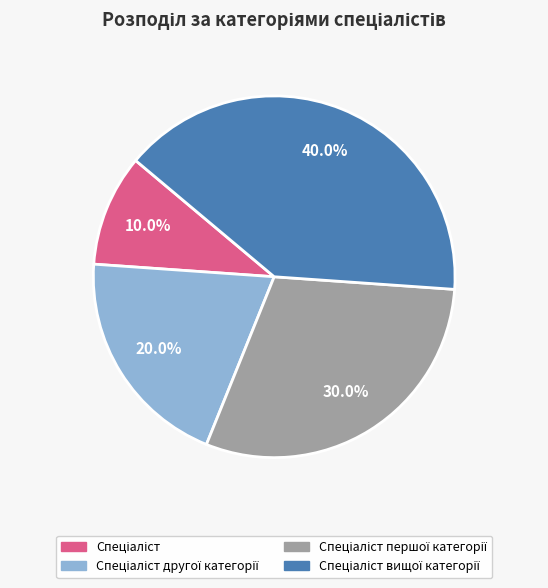

Is there any slice that represents more than half of the pie?

No